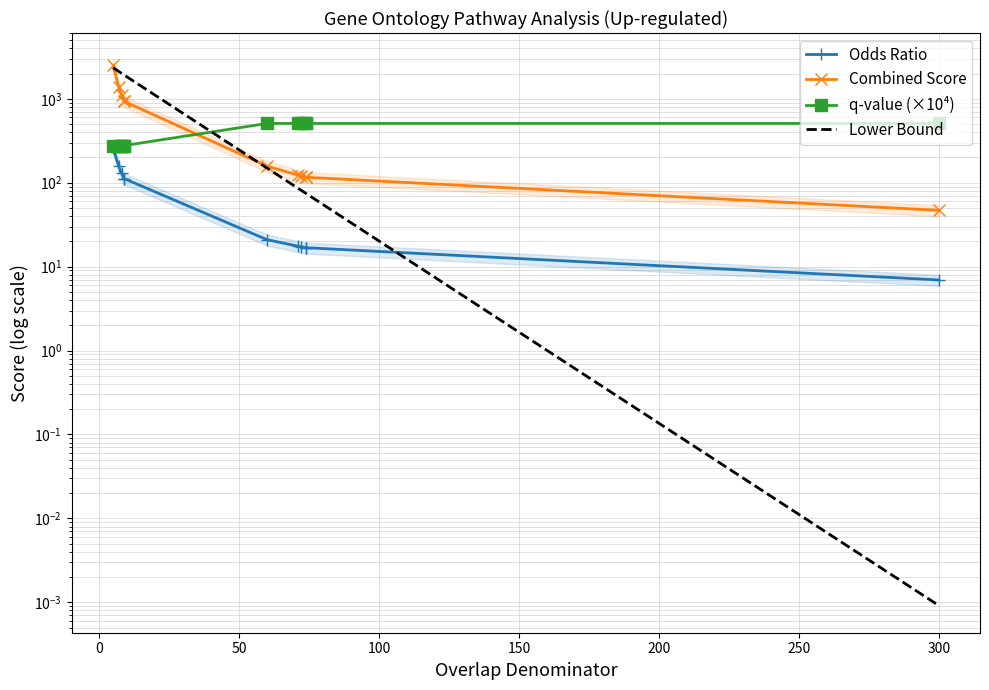

True or false: Combined Score and Odds Ratio intersect in this chart.

False